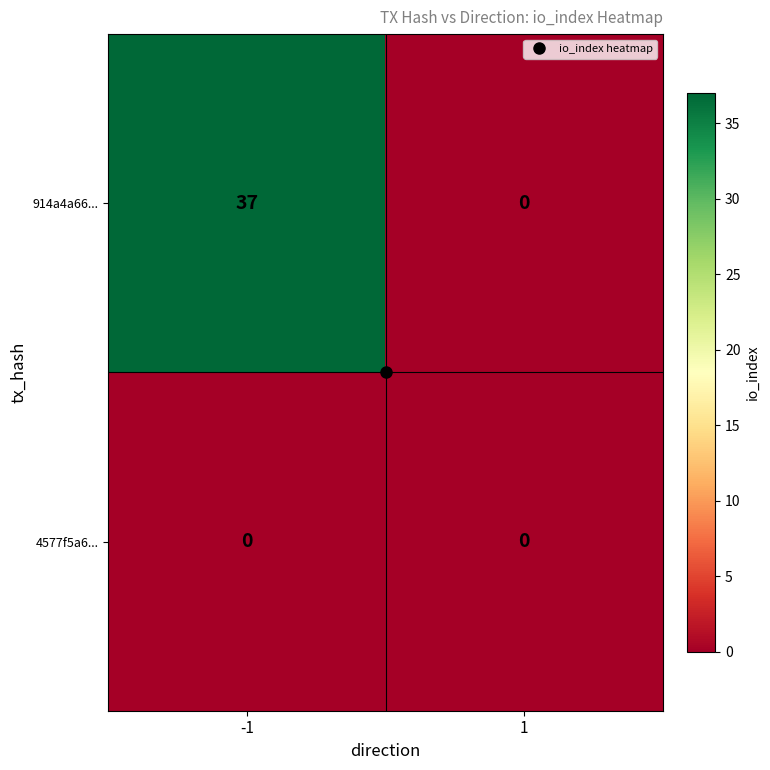

What is the difference between the 914a4a66... values at 1 and -1?

37